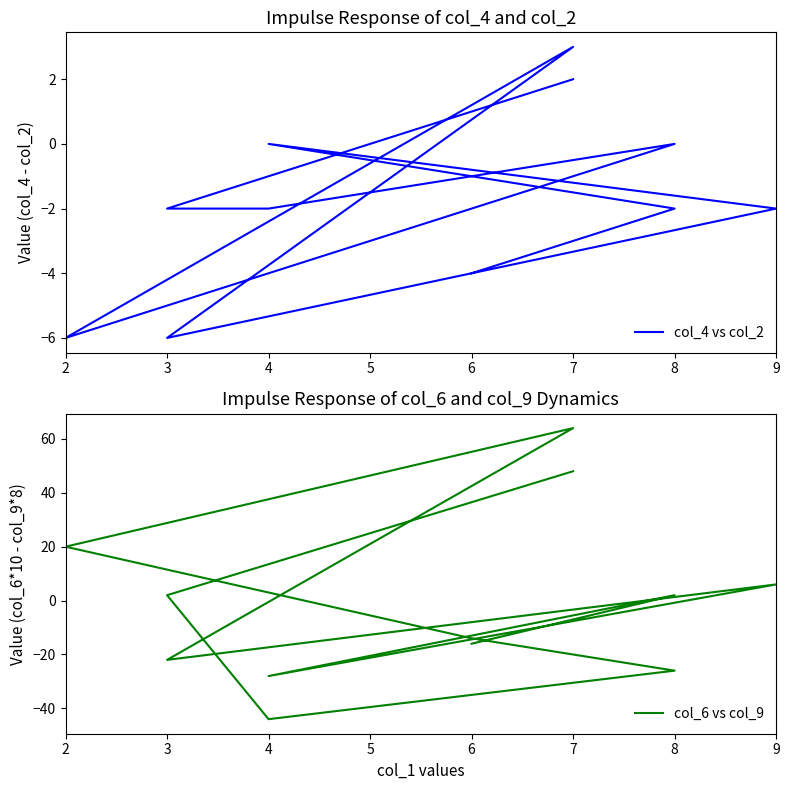

At which label does col_6 vs col_9 first exceed 2?

7